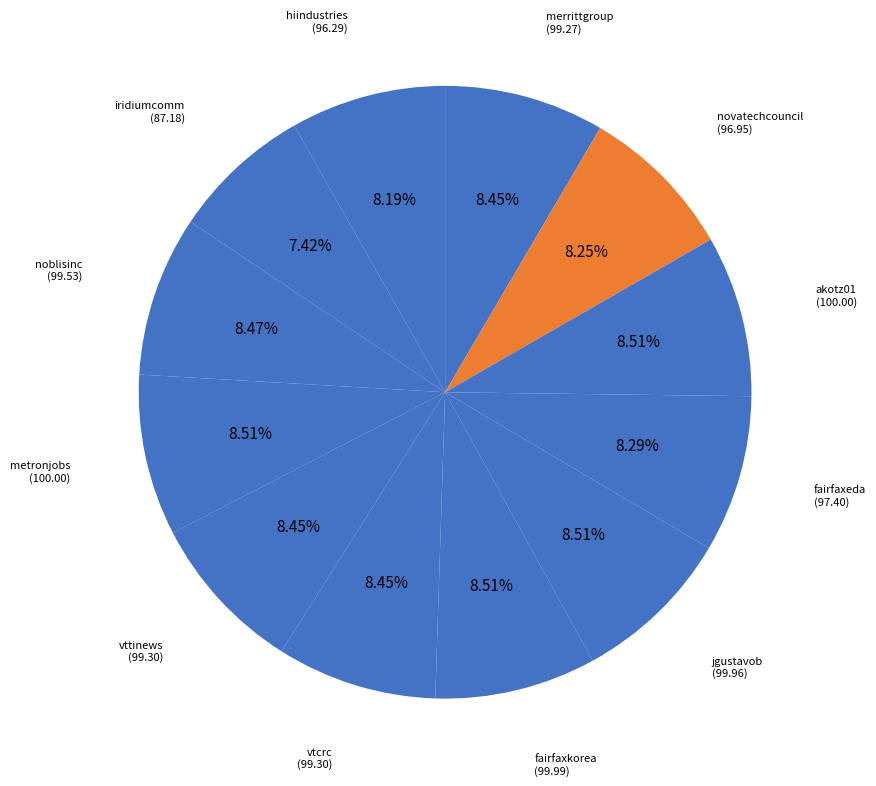

Does any single category account for the majority?

No